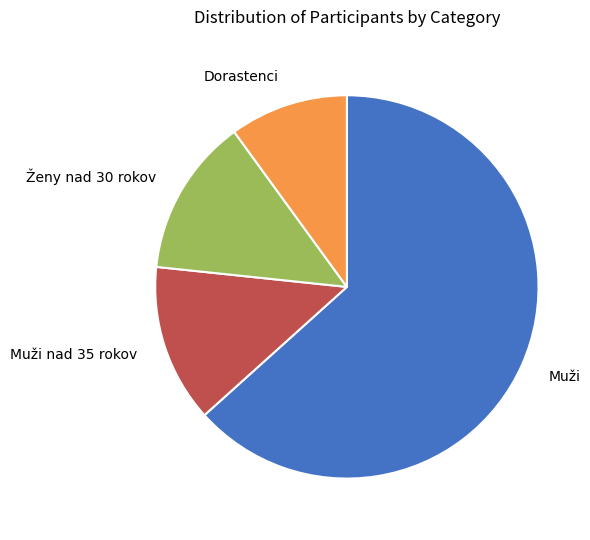

Does Muži represent more than half of the total?

Yes